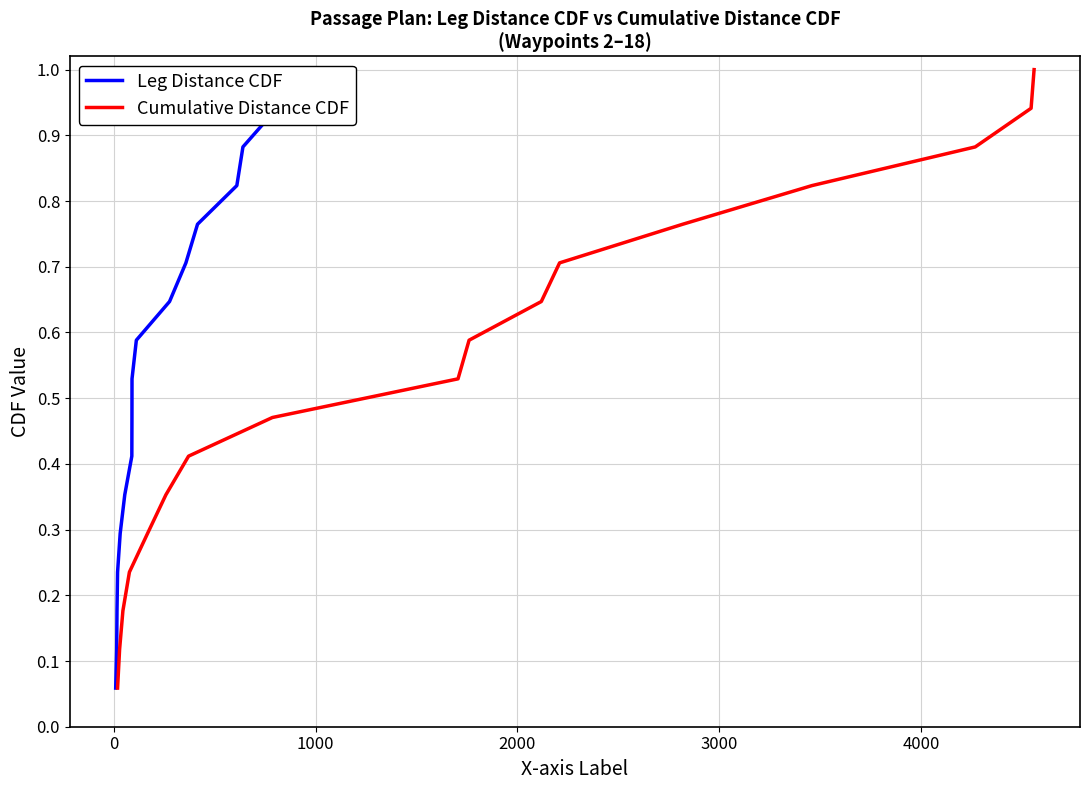

Reading right to left, transcribe all the data shown in this chart.

Leg Distance CDF: 1.0	0.9	0.9	0.8	0.8	0.7	0.6	0.6	0.5	0.5	0.4	0.4	0.3	0.2	0.2	0.1	0.1
Cumulative Distance CDF: 1.0	0.9	0.9	0.8	0.8	0.7	0.6	0.6	0.5	0.5	0.4	0.4	0.3	0.2	0.2	0.1	0.1